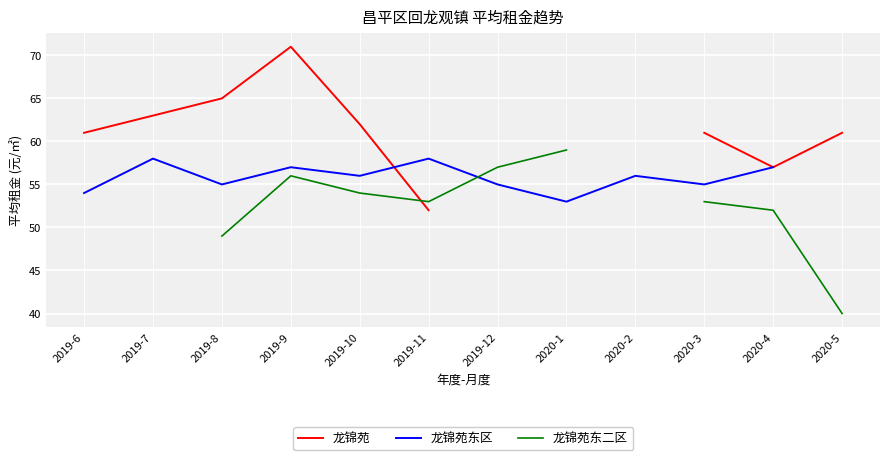

Where is the first local maximum for 龙锦苑?

2019-9